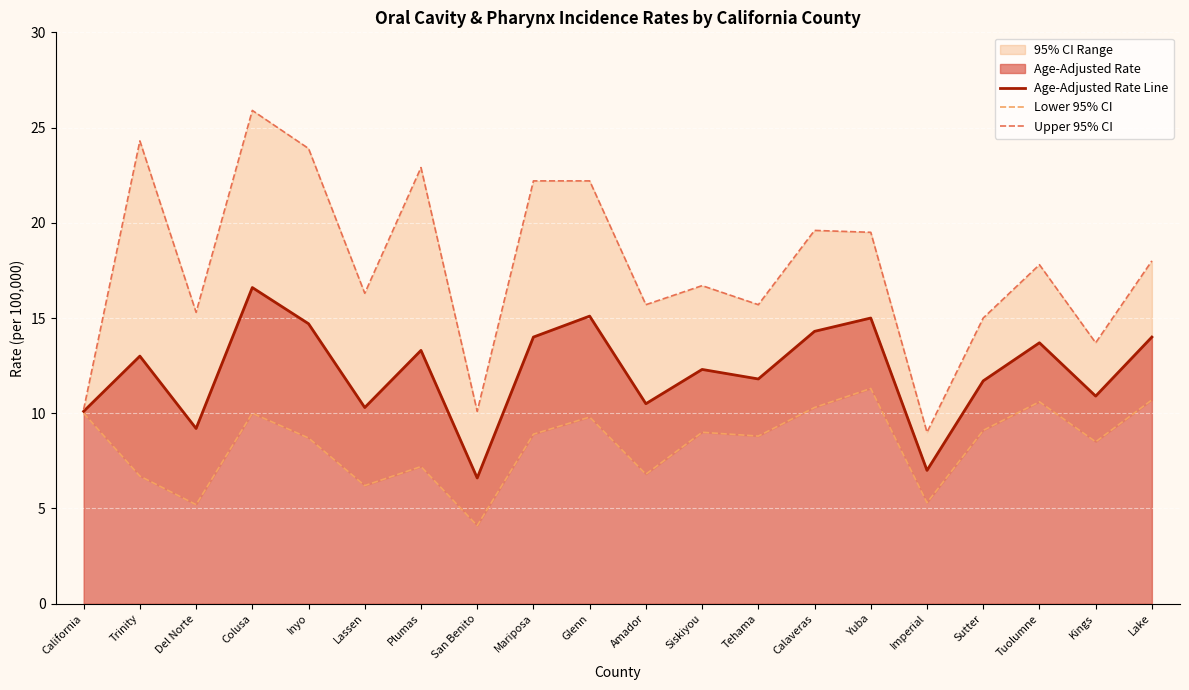

List the series in order of their peak value, lowest first.

Lower 95% CI, Age-Adjusted Rate Line, Upper 95% CI